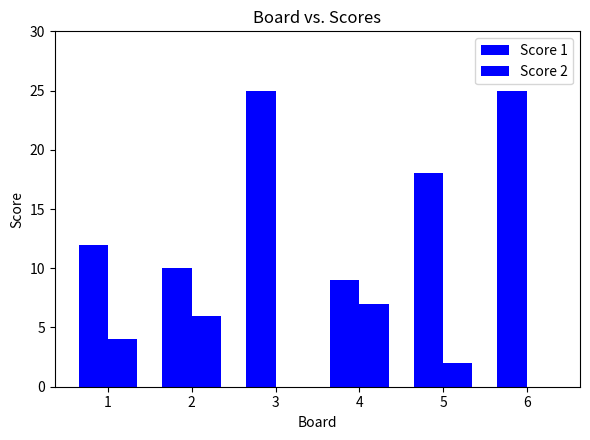

True or false: Score 2 has a value of 9 at 4.

False